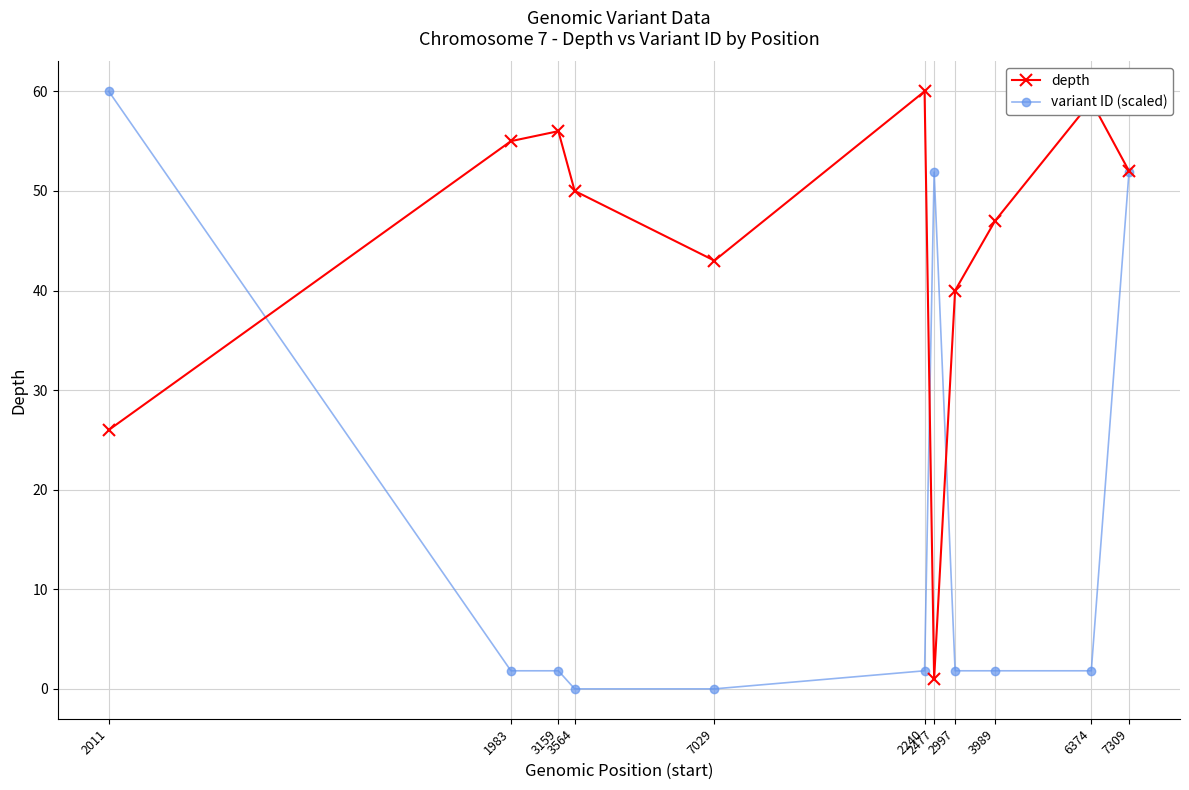

What is the label of the 4th point from the right?

2997